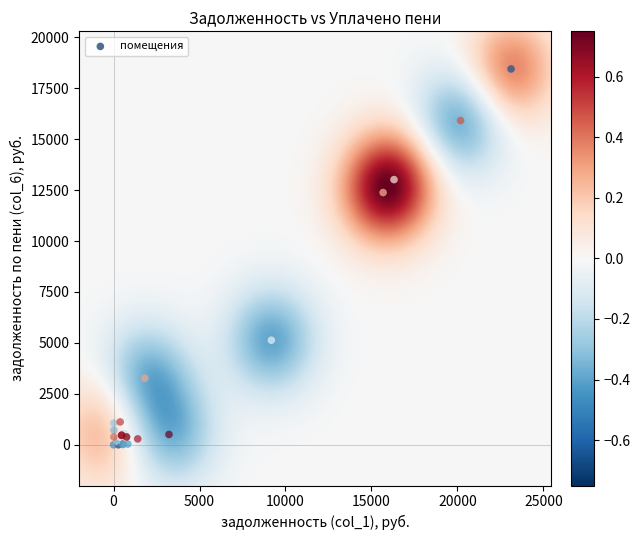

What Y value in the scatter plot is closest to 9225?

12383.6